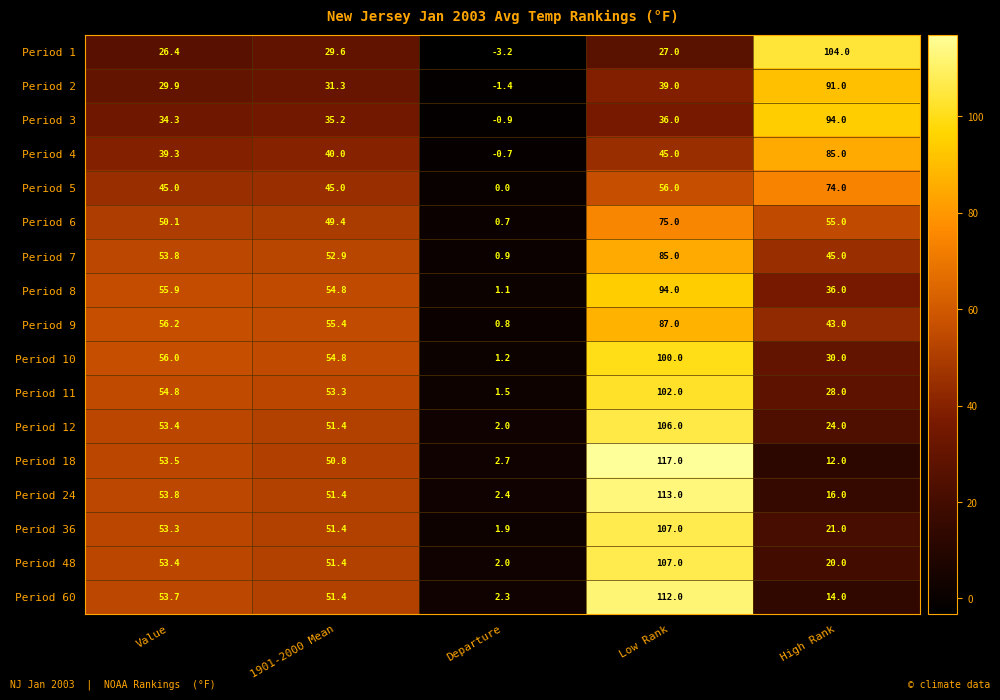

At which label does Period 5 reach its minimum?

Departure